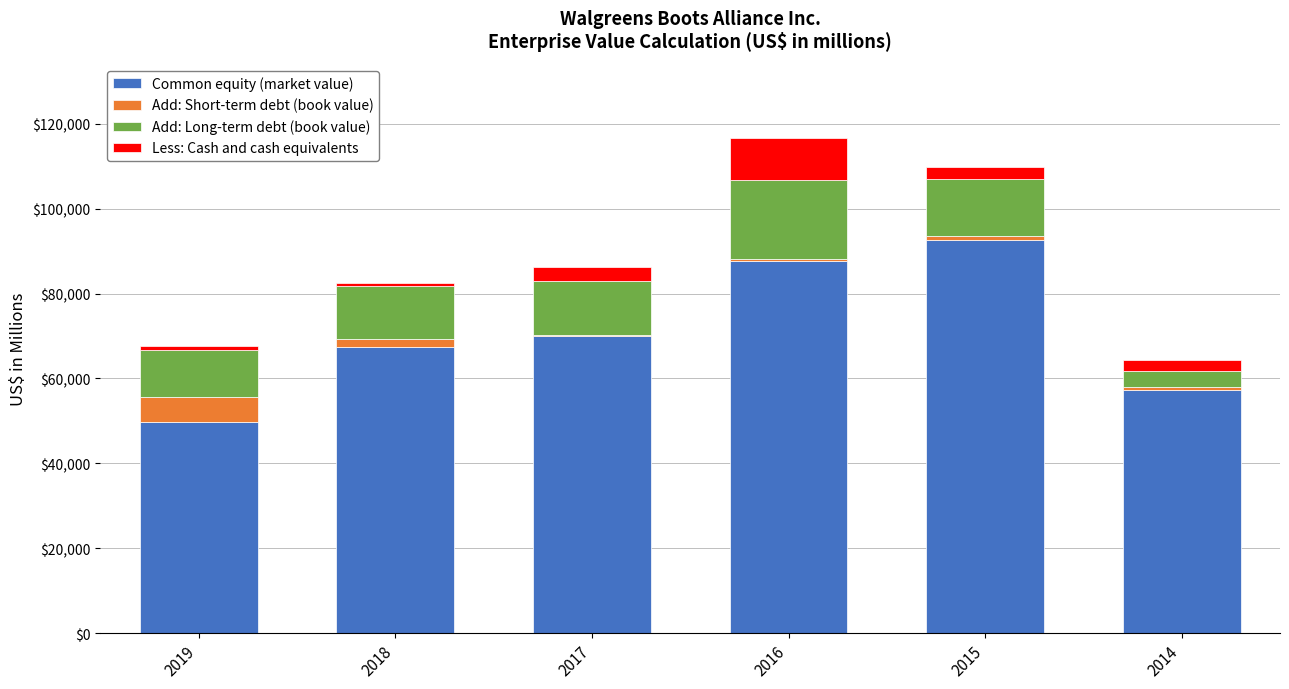

What is the sum of all Common equity (market value) values?

424596